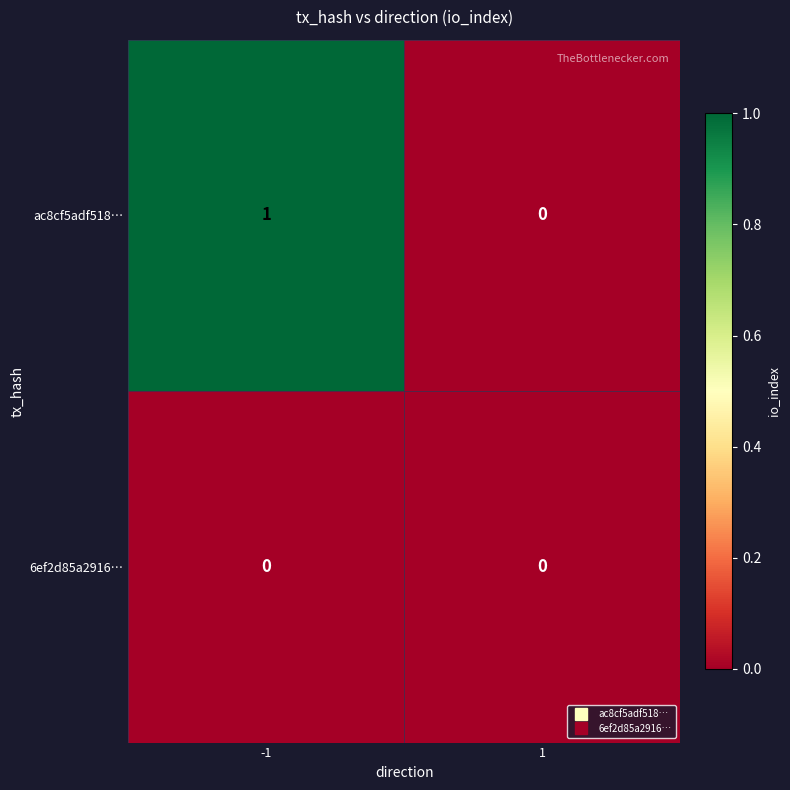

Which series has the largest range (max minus min)?

ac8cf5adf518…